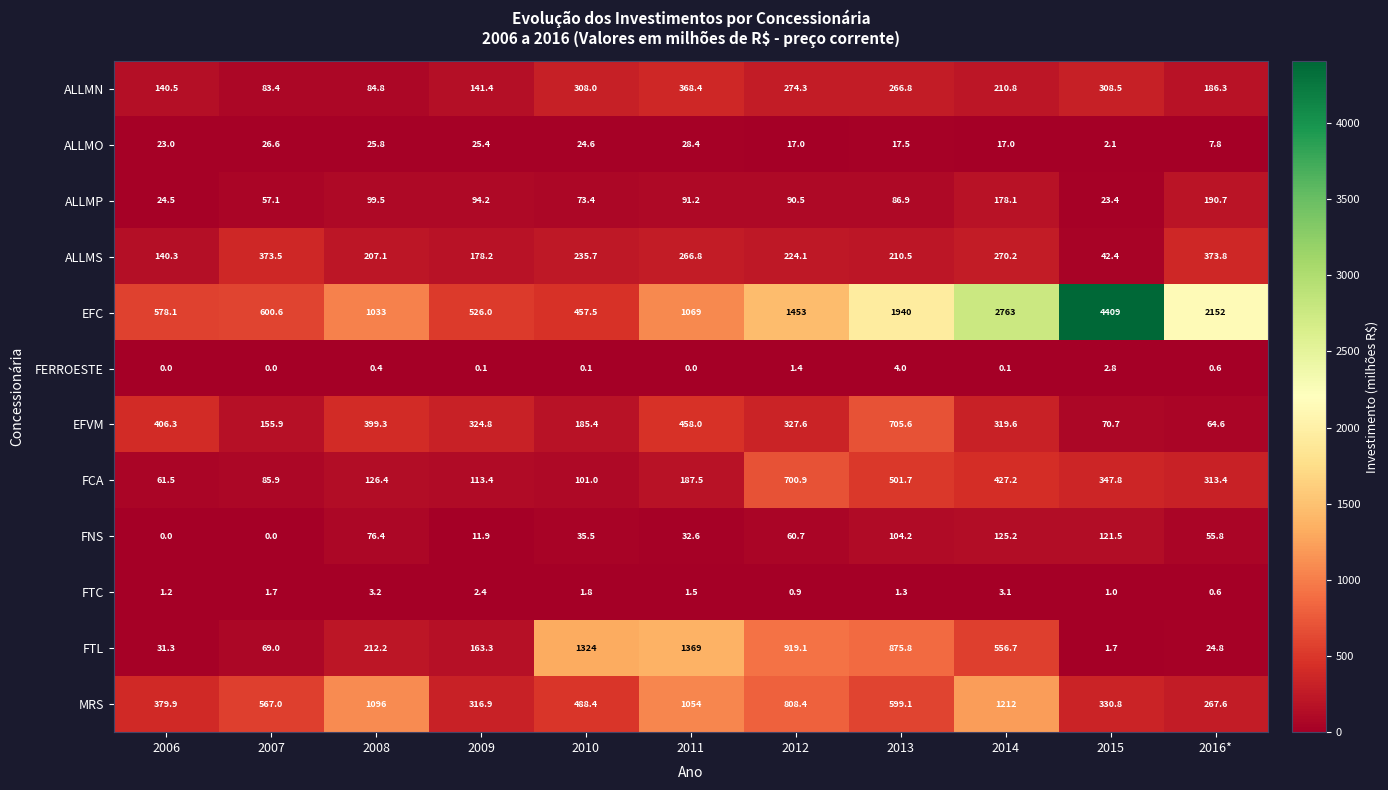

How many categories are shown in the chart?

11